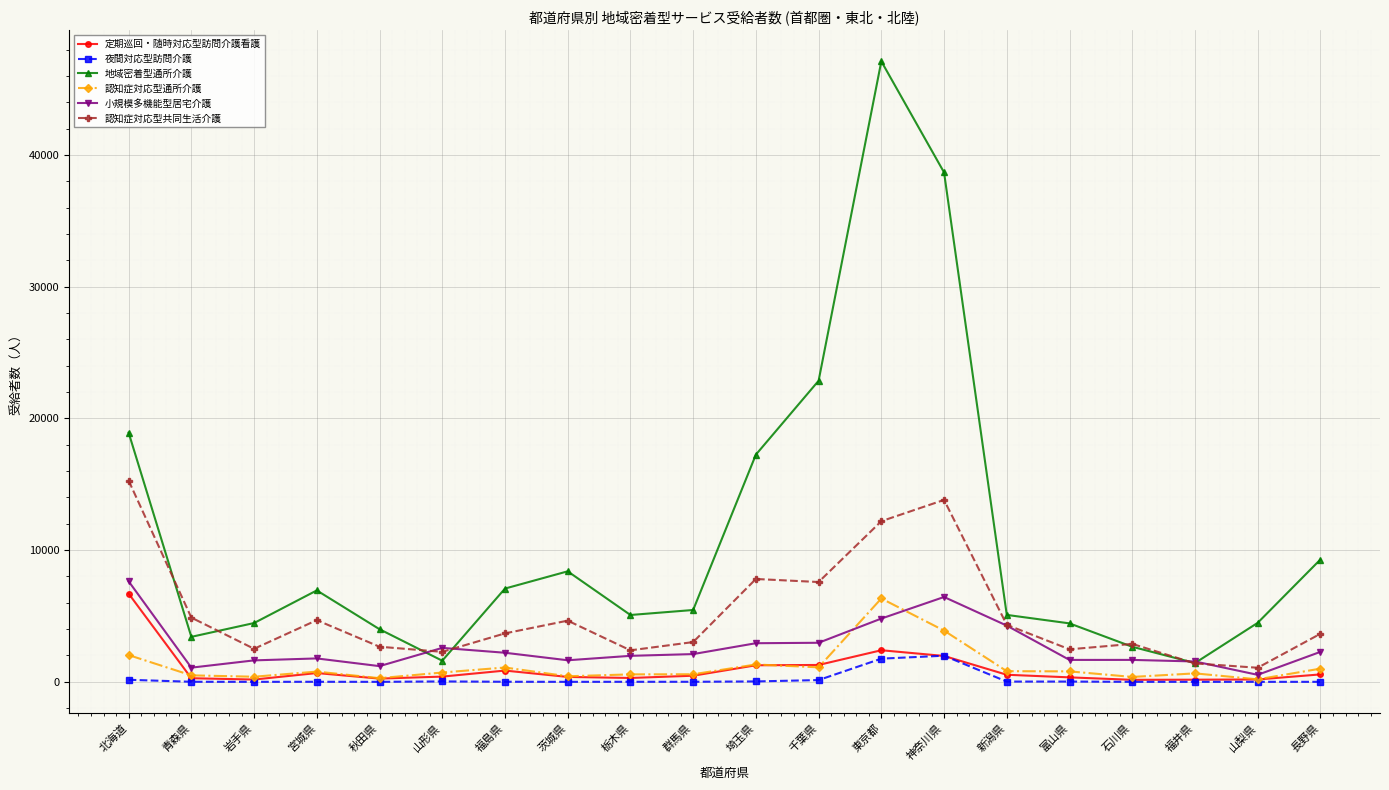

At which label is 地域密着型通所介護 closest to 24275?

千葉県